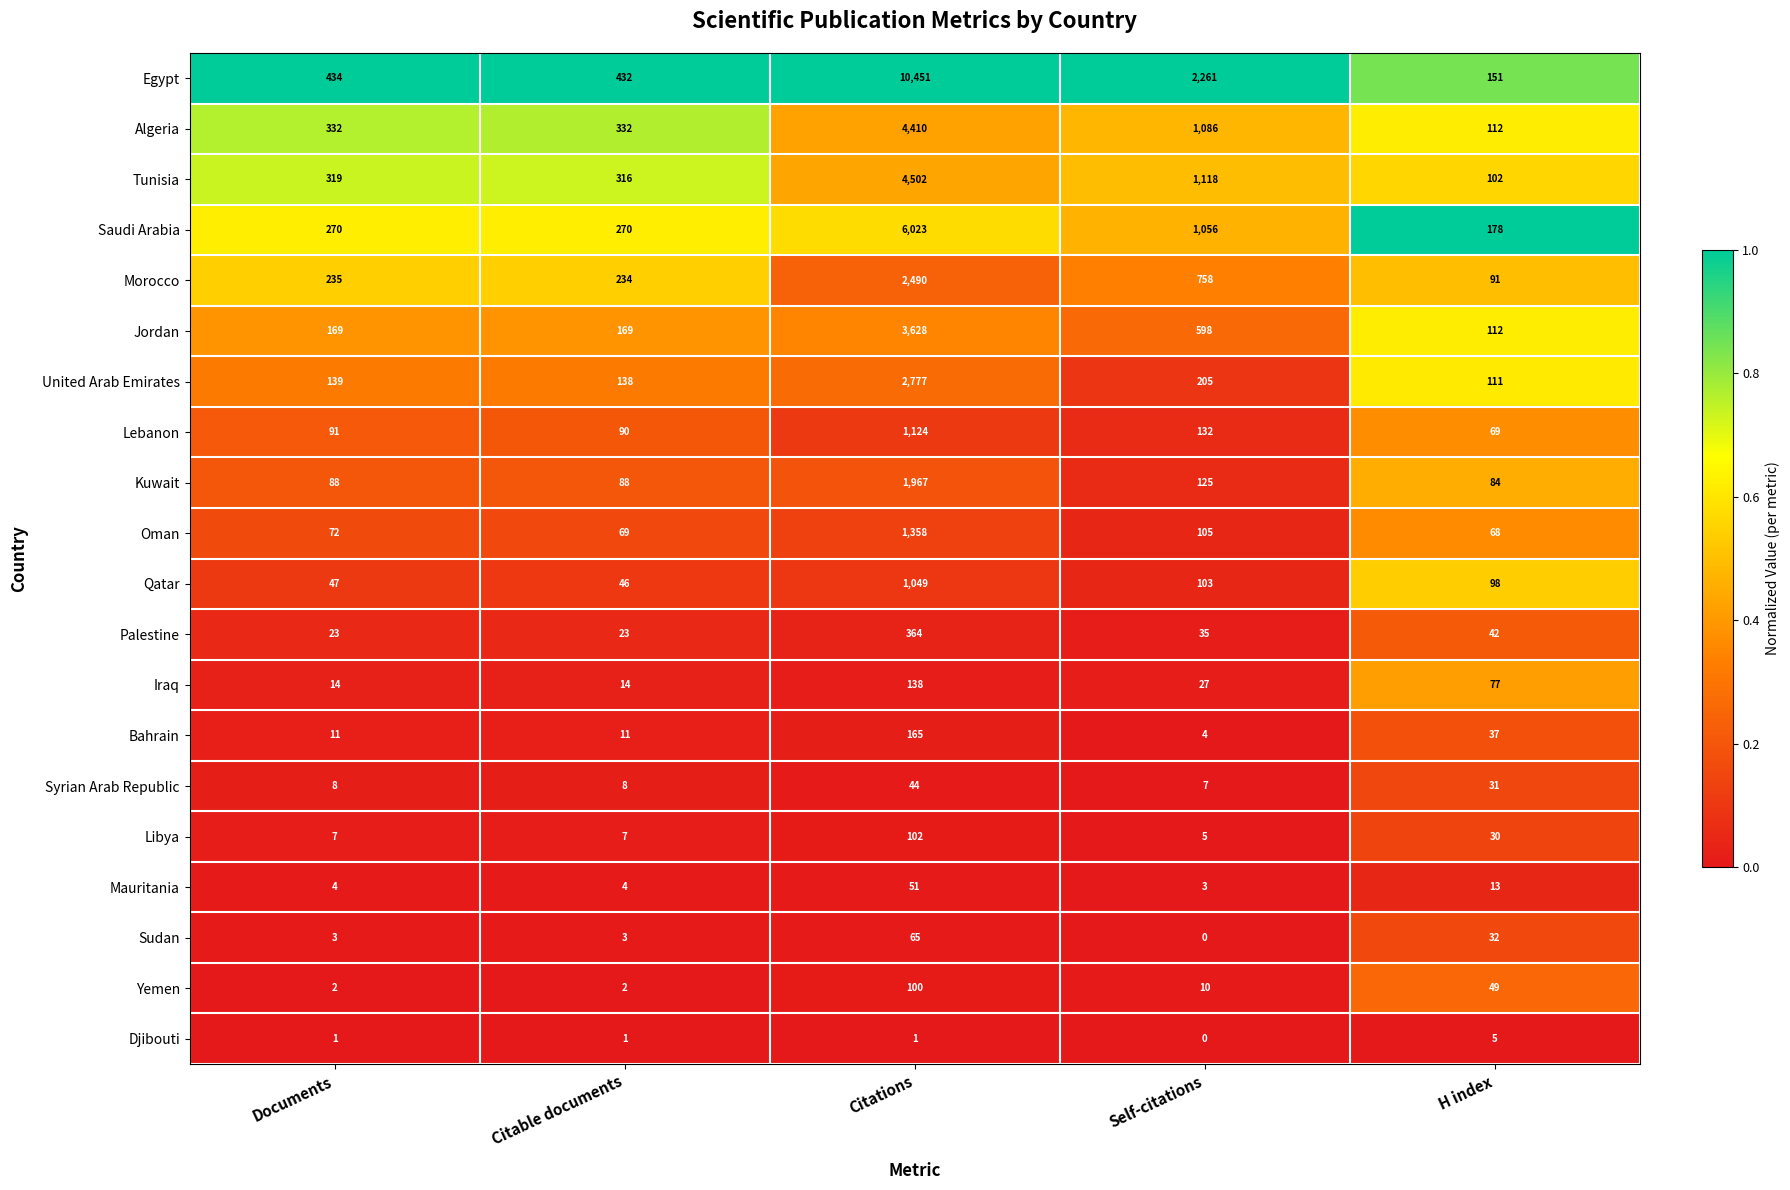

At which category does the chart reach its peak across all series?

Citations